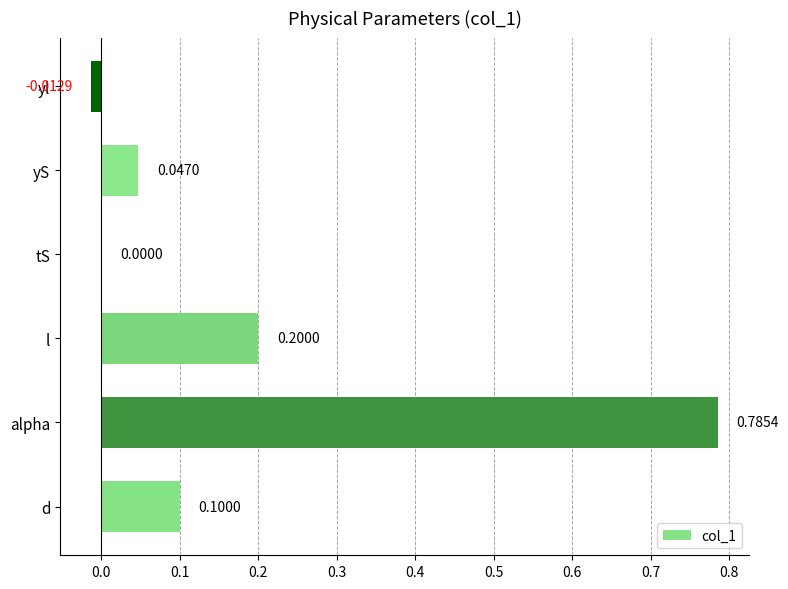

What is the sum of the values at d and l?

0.3